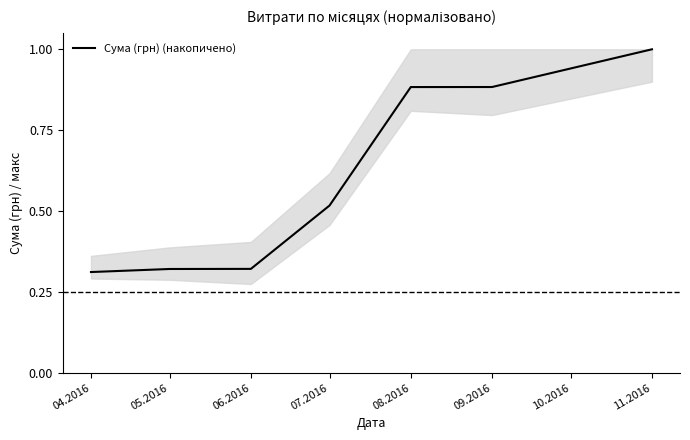

The value at 05.2016 is 0.5. True or false?

False